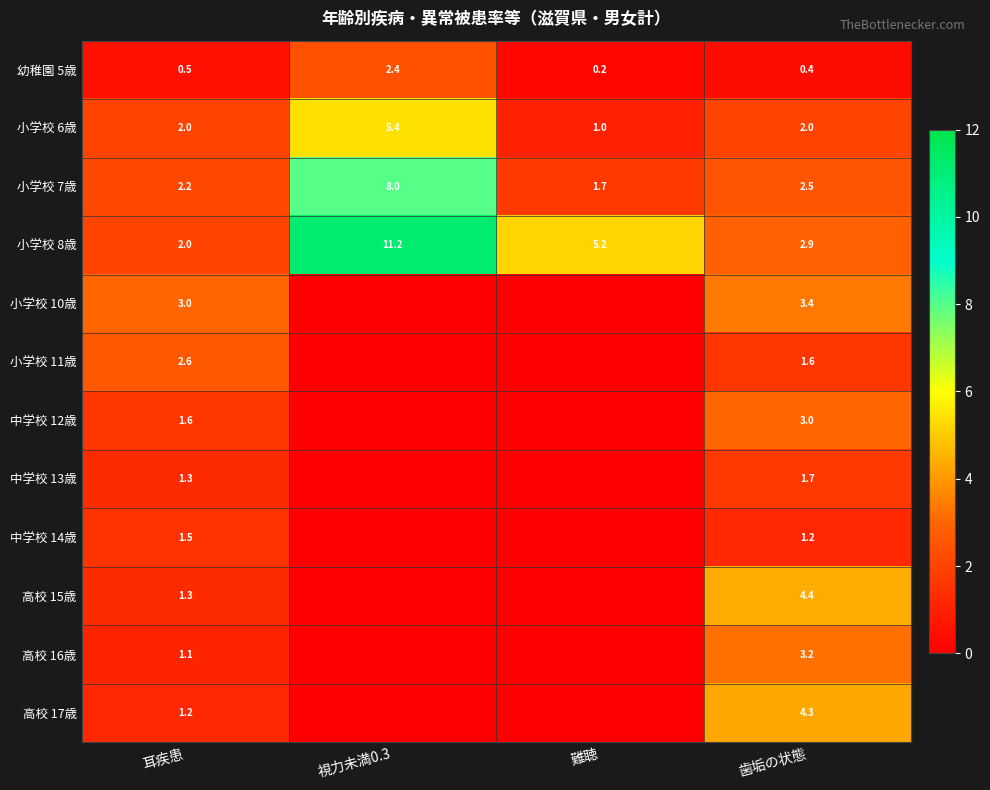

Which category has the highest value in the 幼稚園 5歳 series?

視力未満0.3